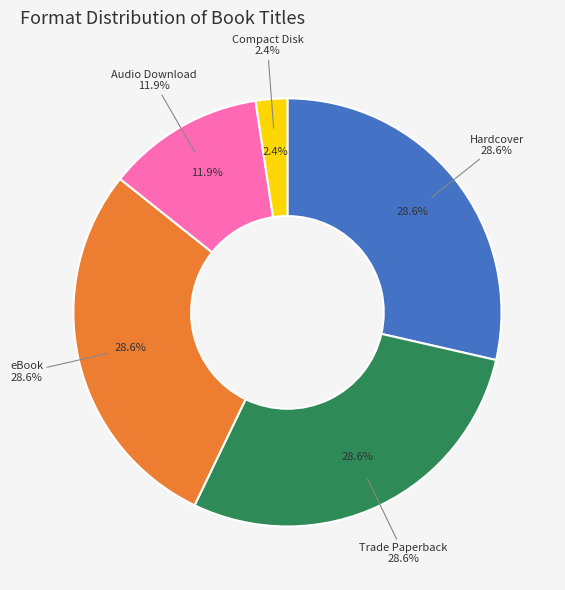

Which category has the biggest portion of the pie?

Hardcover